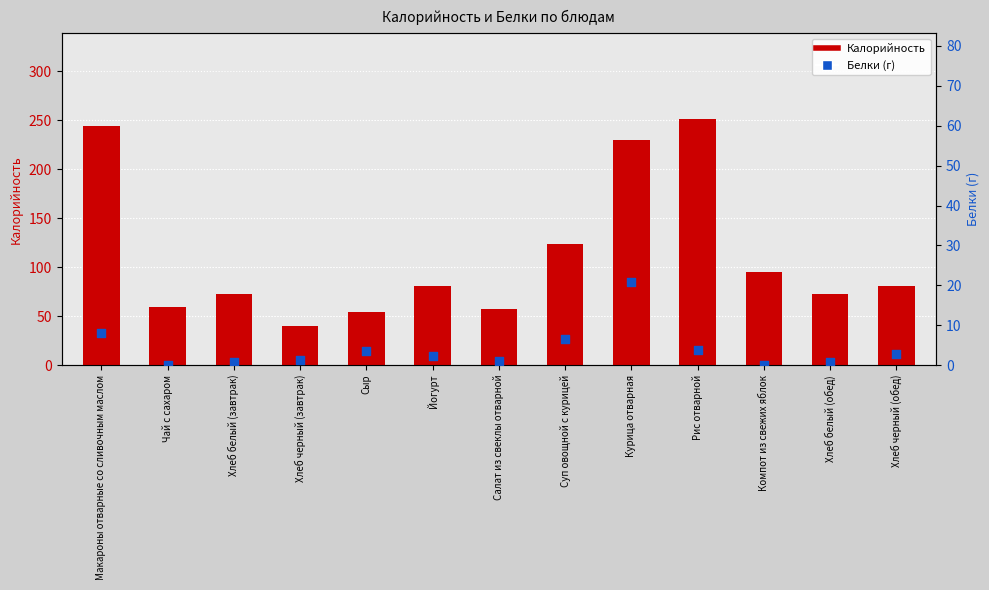

Is the value of Белки at Курица отварная greater than the value of Калорийность at Хлеб белый (завтрак)?

No